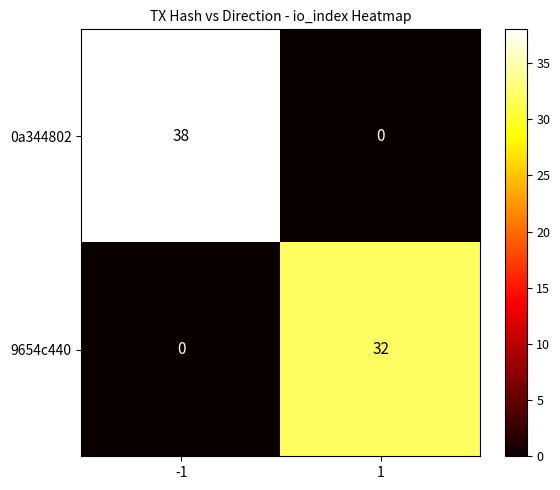

What is the difference between the 0a344802 values at 1 and -1?

38